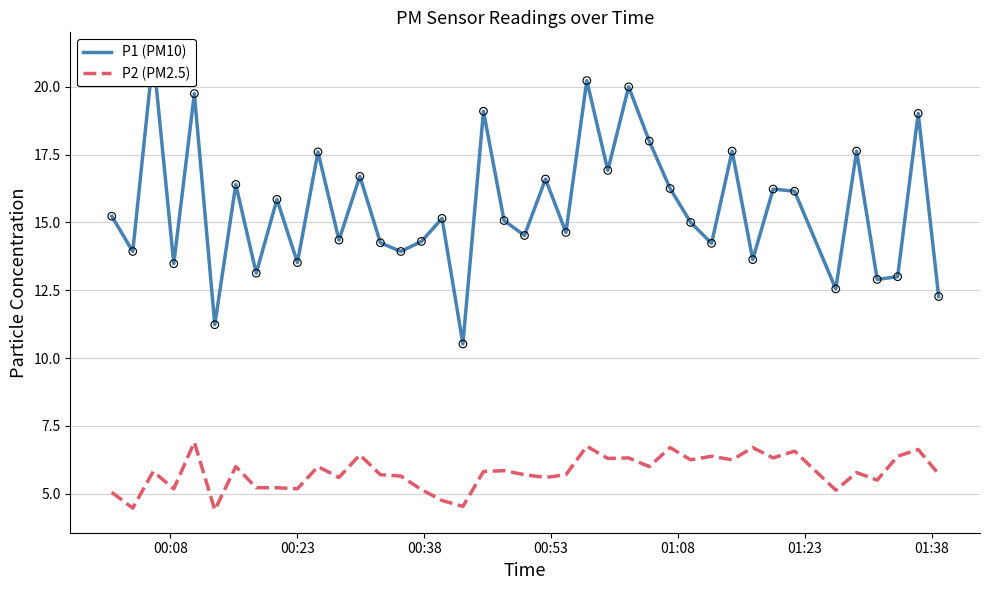

Which series has the widest spread of Y values?

P1 (PM10)